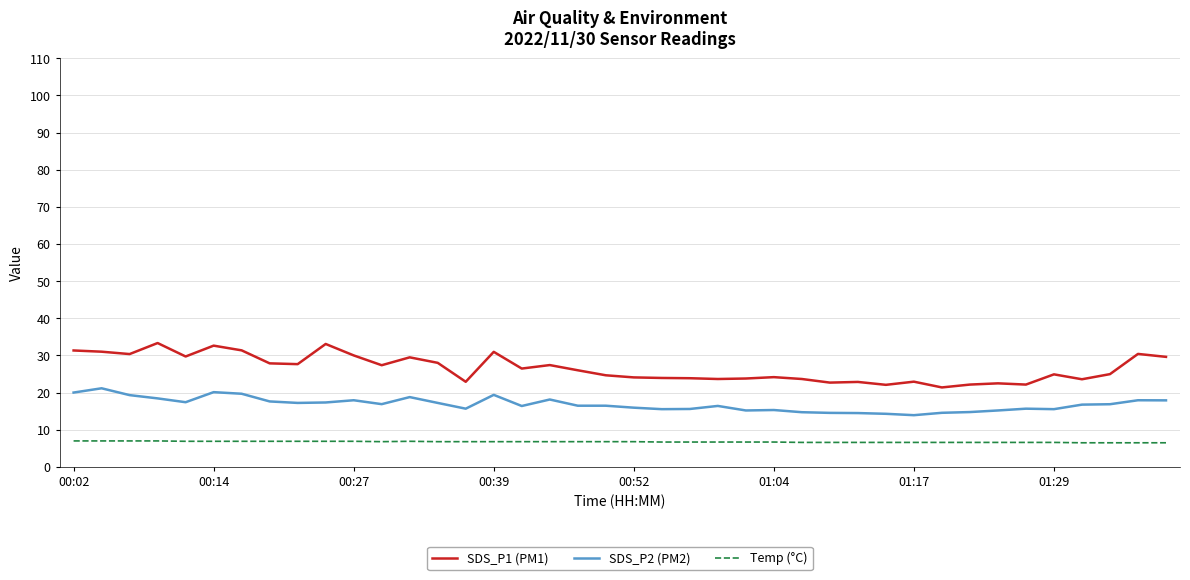

True or false: SDS_P2 (PM2) has more than 2 interior local peaks.

True